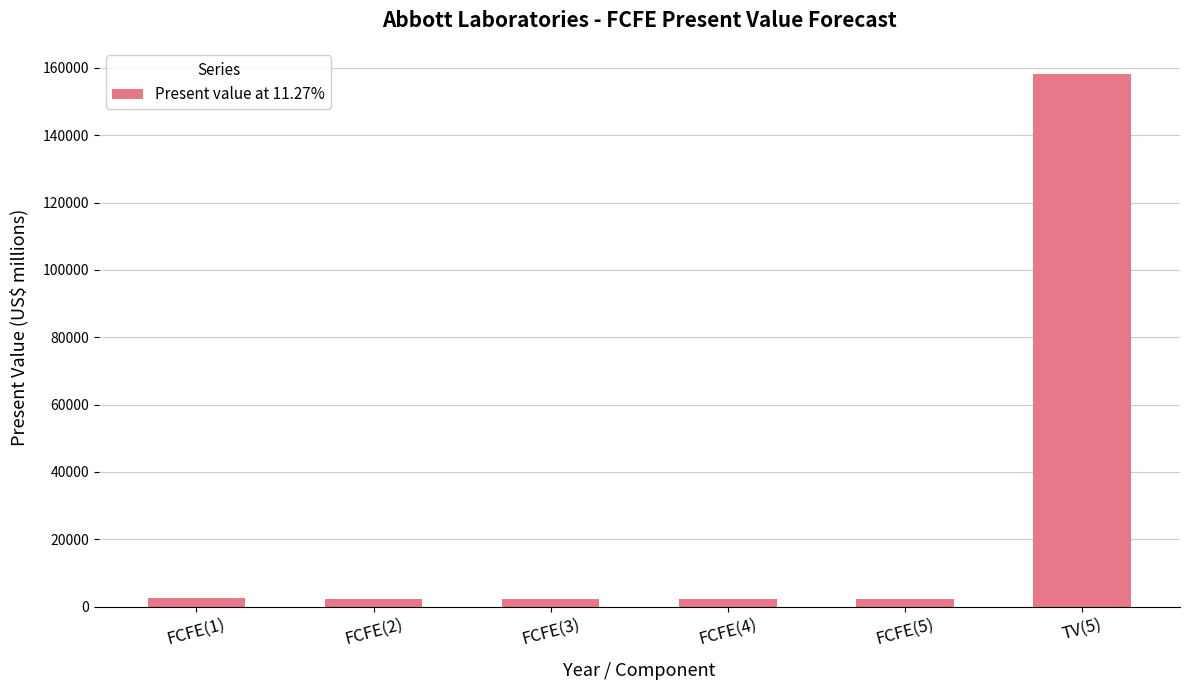

How many data points are less than 2400?

3